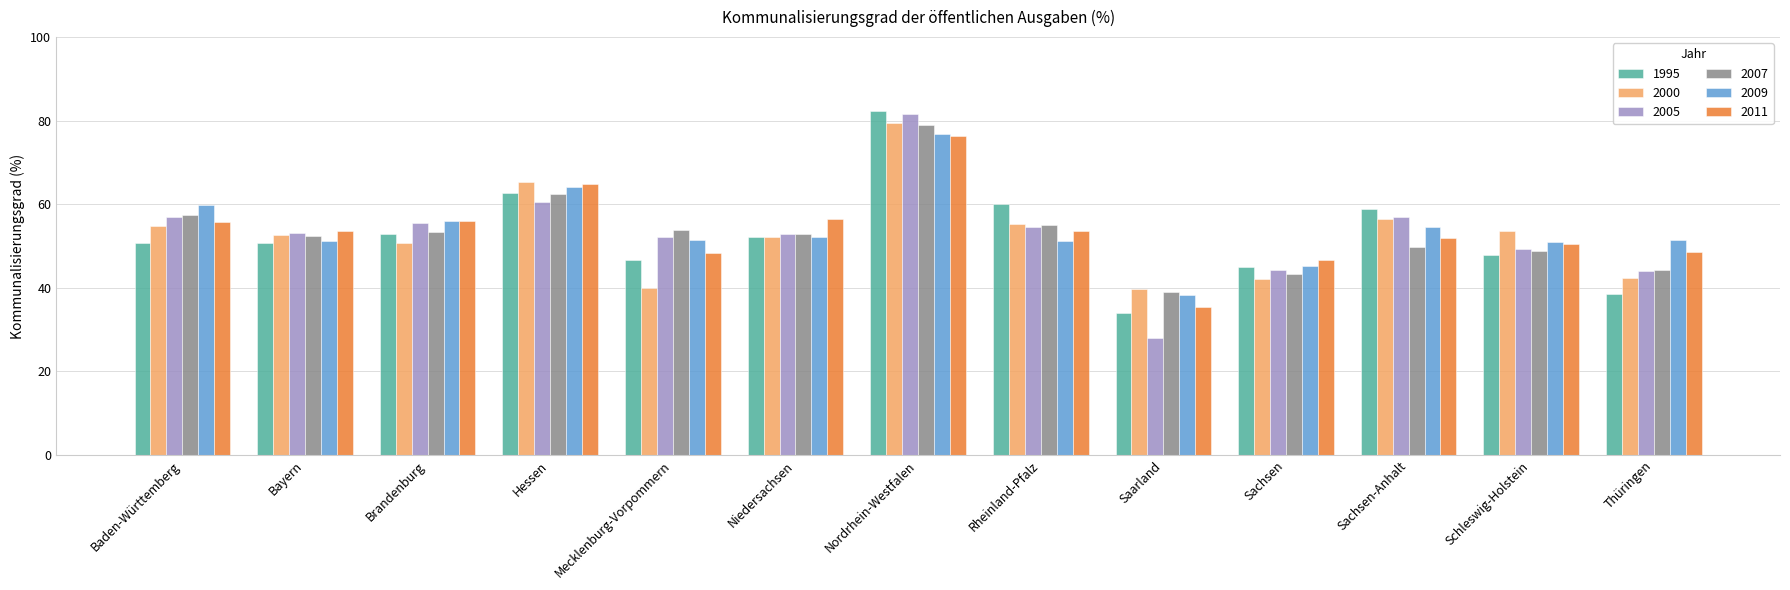

What is the total value across all series at Nordrhein-Westfalen?

475.4